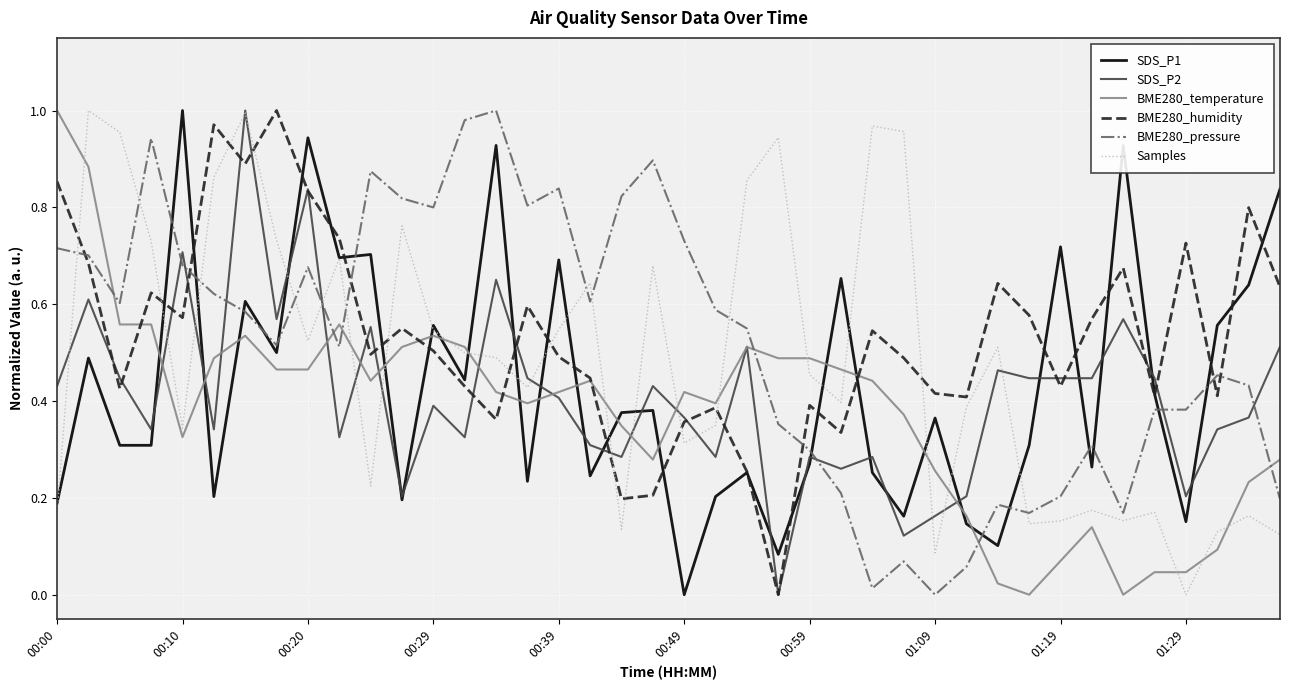

How many lines are shown in the chart?

6